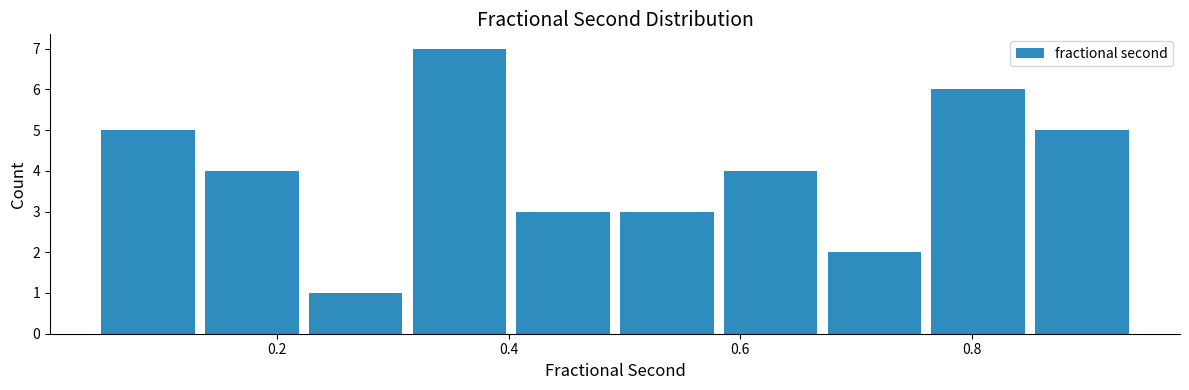

Reading left to right, list every bar in this chart as the range it spans on the x-axis followed by its height. Neither the bar edges nor the heights are printed on the chart, so give them approximately, as read against the axes.

0.04 to 0.14: 5
0.14 to 0.22: 4
0.22 to 0.32: 1
0.32 to 0.40: 7
0.40 to 0.50: 3
0.50 to 0.58: 3
0.58 to 0.68: 4
0.68 to 0.76: 2
0.76 to 0.86: 6
0.86 to 0.94: 5